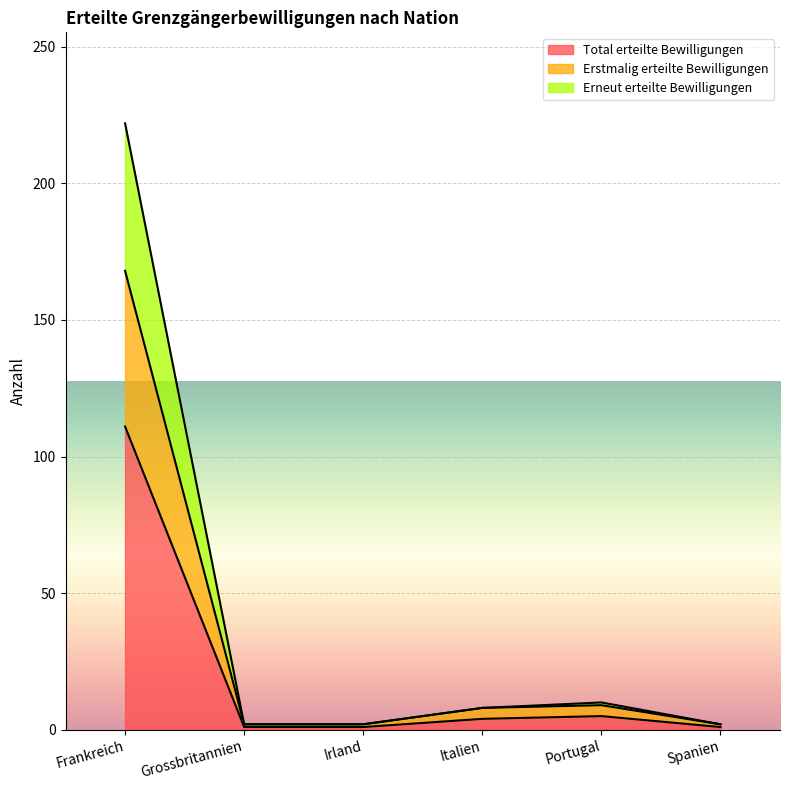

Reading right to left, extract all data points from this chart.

Total erteilte Bewilligungen: Spanien=1	Portugal=5	Italien=4	Irland=1	Grossbritannien=1	Frankreich=111
Erstmalig erteilte Bewilligungen: Spanien=2	Portugal=9	Italien=8	Irland=2	Grossbritannien=2	Frankreich=168
Erneut erteilte Bewilligungen: Spanien=2	Portugal=10	Italien=8	Irland=2	Grossbritannien=2	Frankreich=222